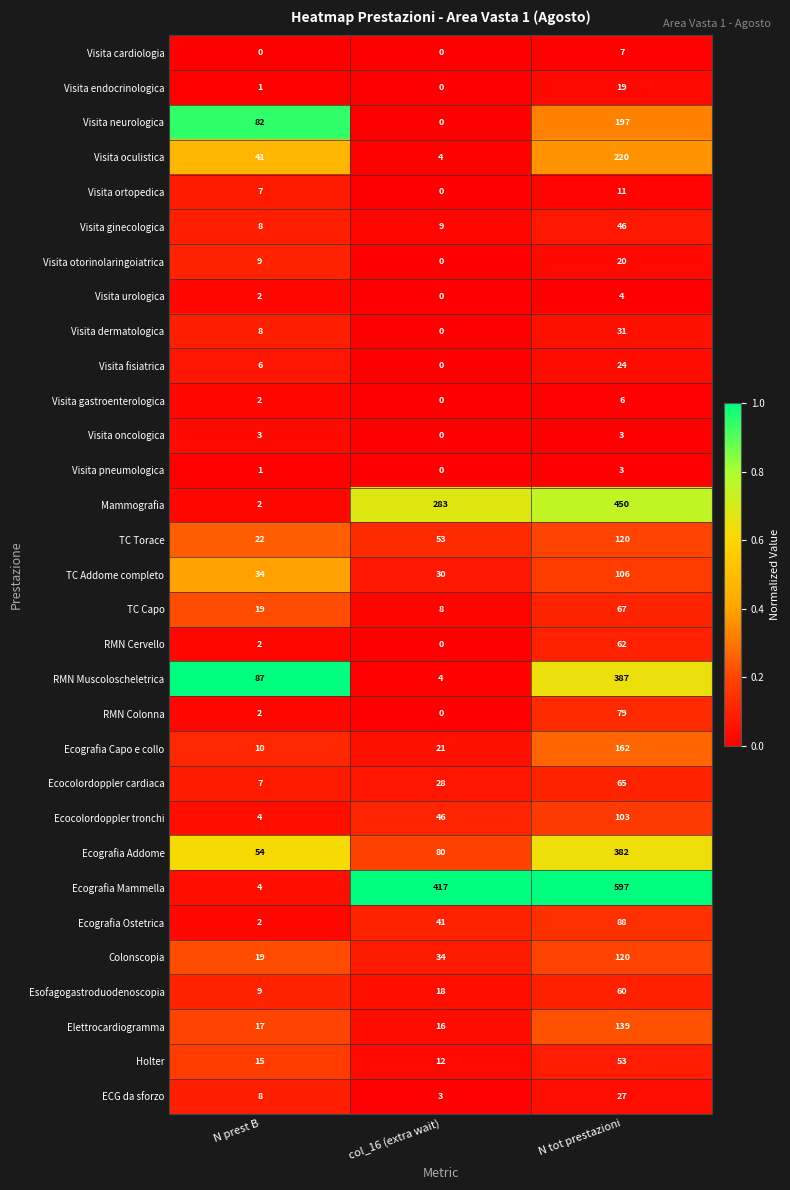

Is the value of Visita ortopedica at N prest B greater than the value of Elettrocardiogramma at col_16 (extra wait)?

No